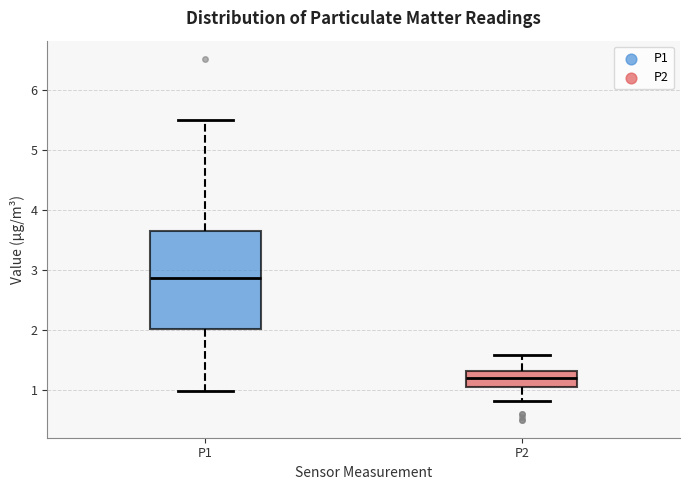

Which box's median line is the lowest?

P2